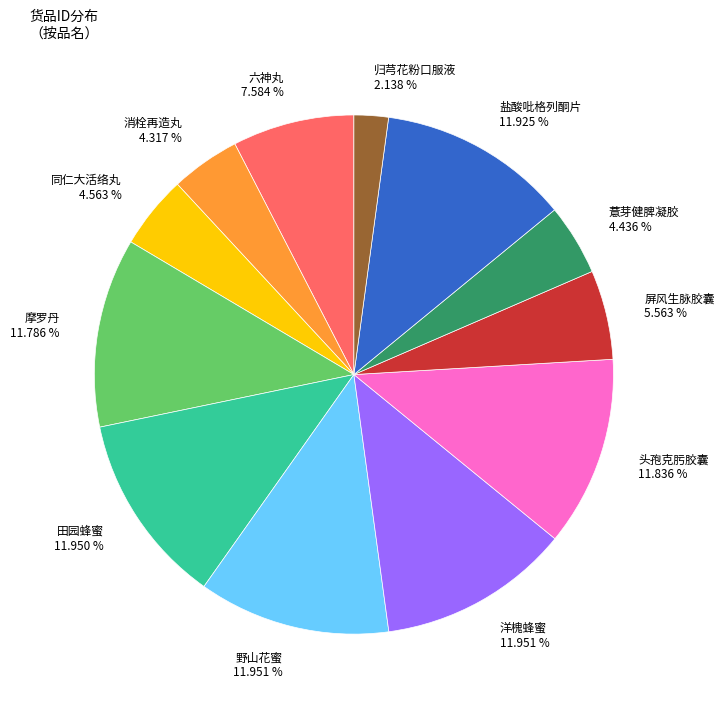

Does any single category account for the majority?

No